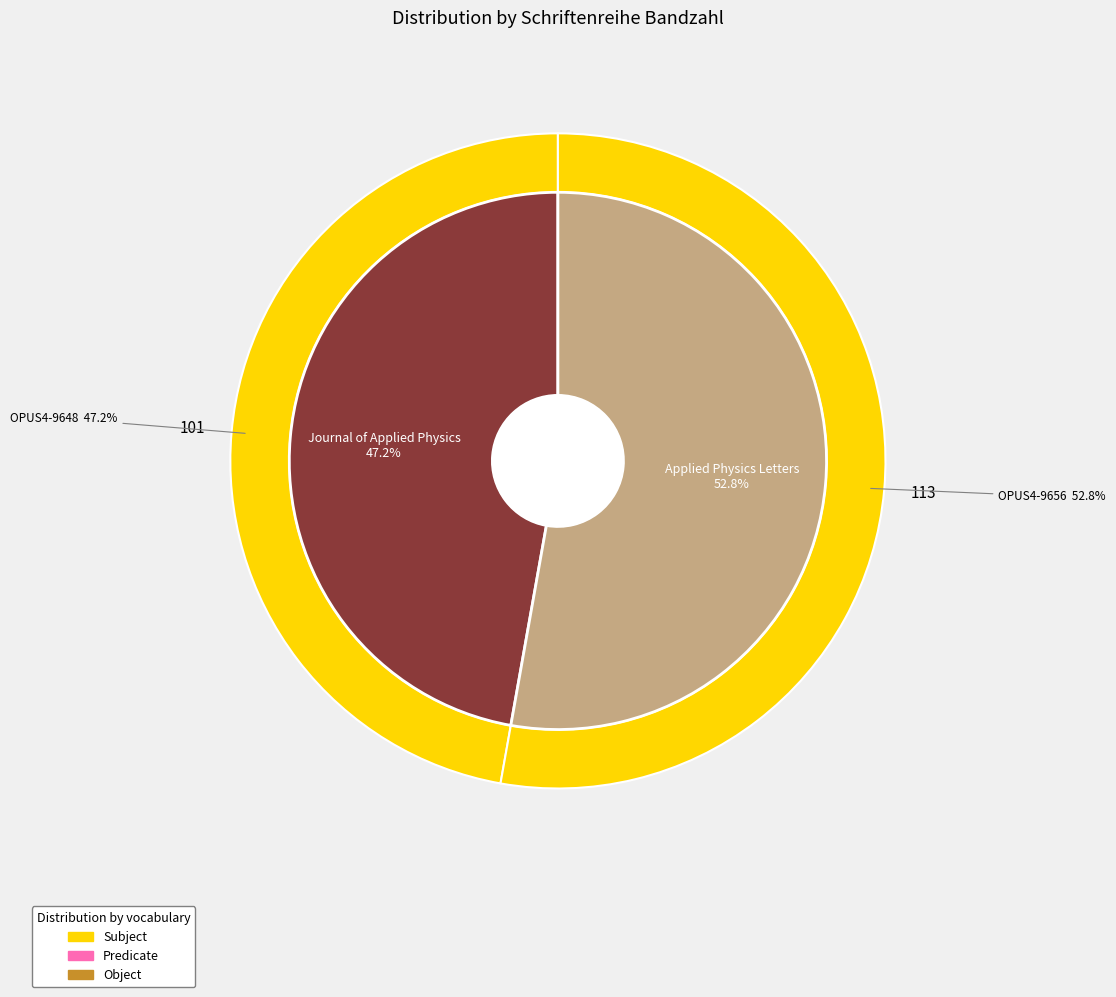

What is the largest slice in the pie chart?

OPUS4-9656